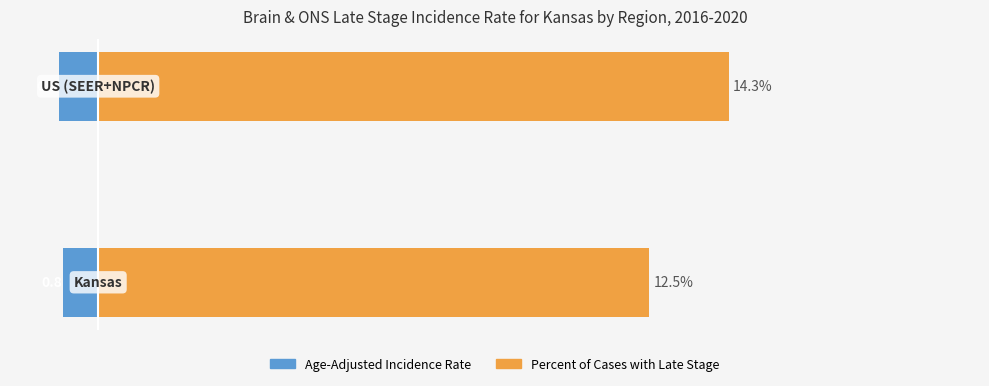

What is the sum of all Percent of Cases with Late Stage values?

26.8